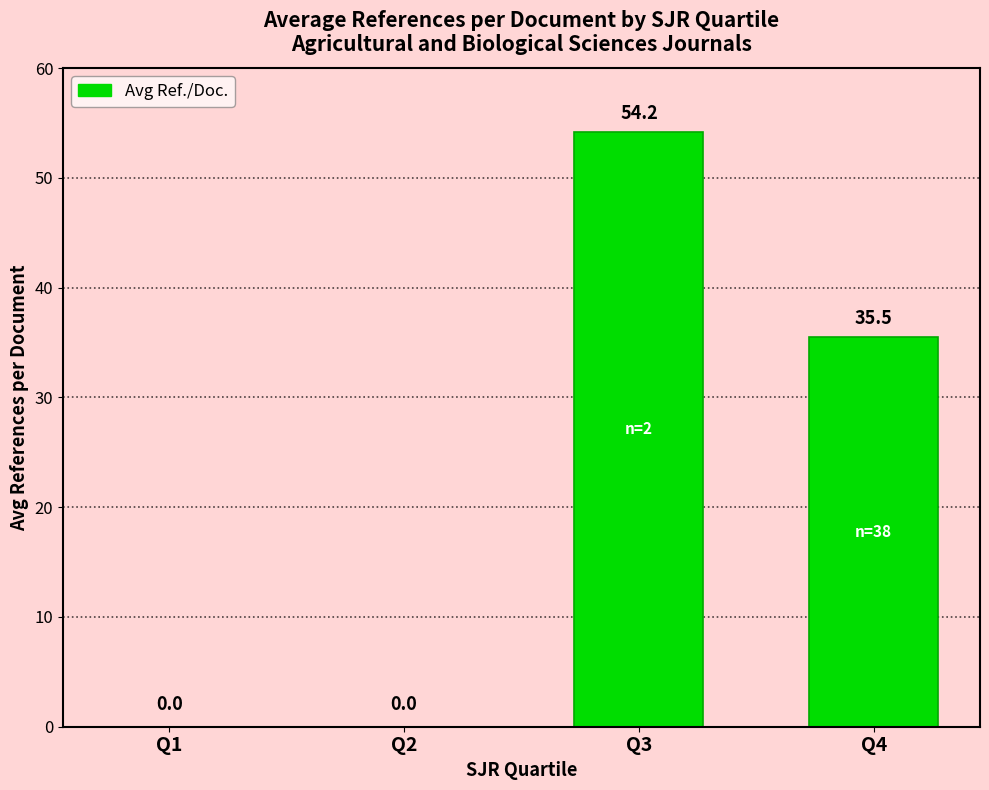

Reading left to right, extract all data points from this chart.

Q1=0.0	Q2=0.0	Q3=54.2	Q4=35.5